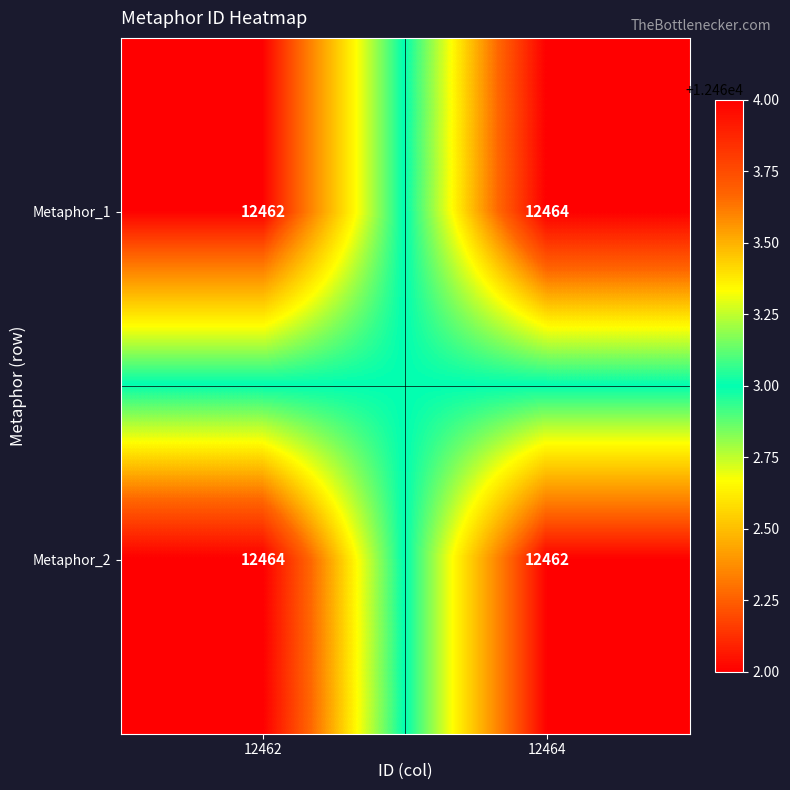

The value of Metaphor_2 at 12464 is 22214. True or false?

False